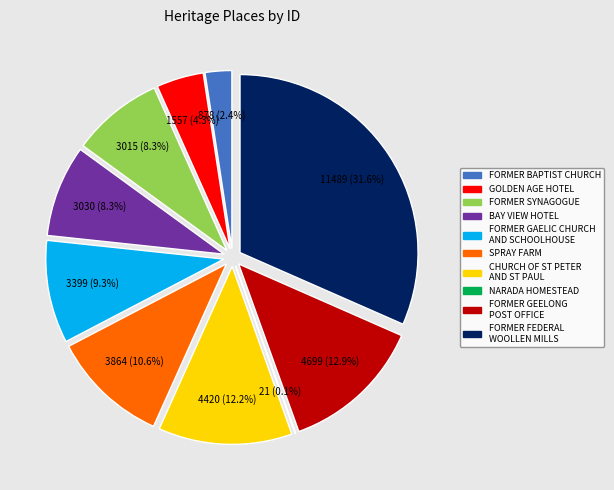

How much of the chart is everything except FORMER FEDERAL WOOLLEN MILLS?

68.4%